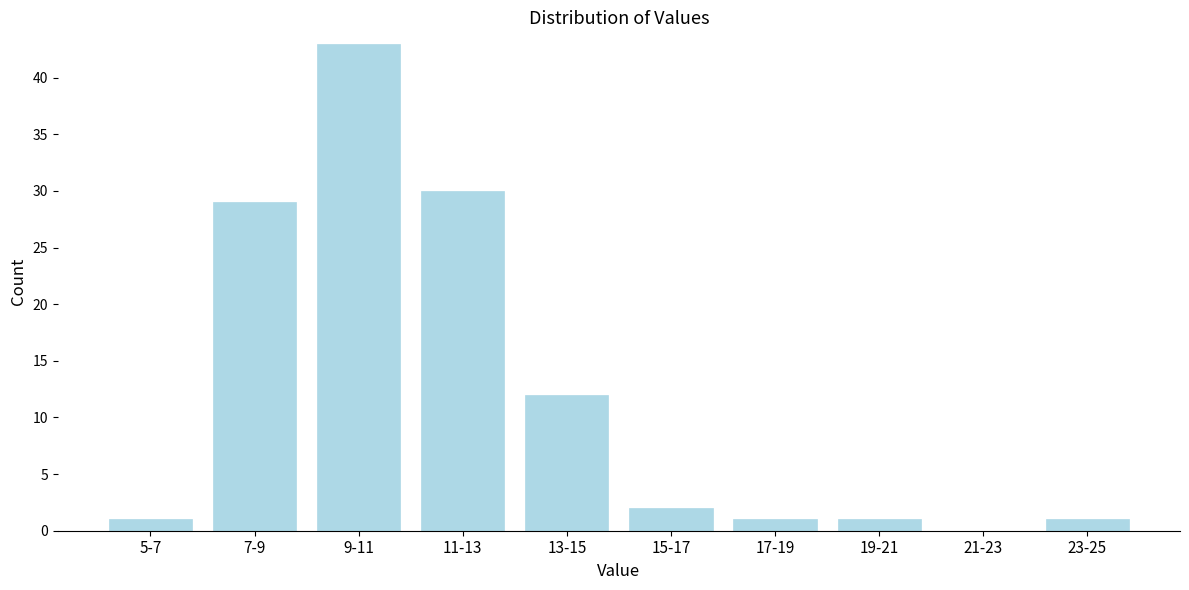

Reading right to left, list all the values displayed in this chart.

23-25=1	21-23=0	19-21=1	17-19=1	15-17=2	13-15=12	11-13=30	9-11=43	7-9=29	5-7=1